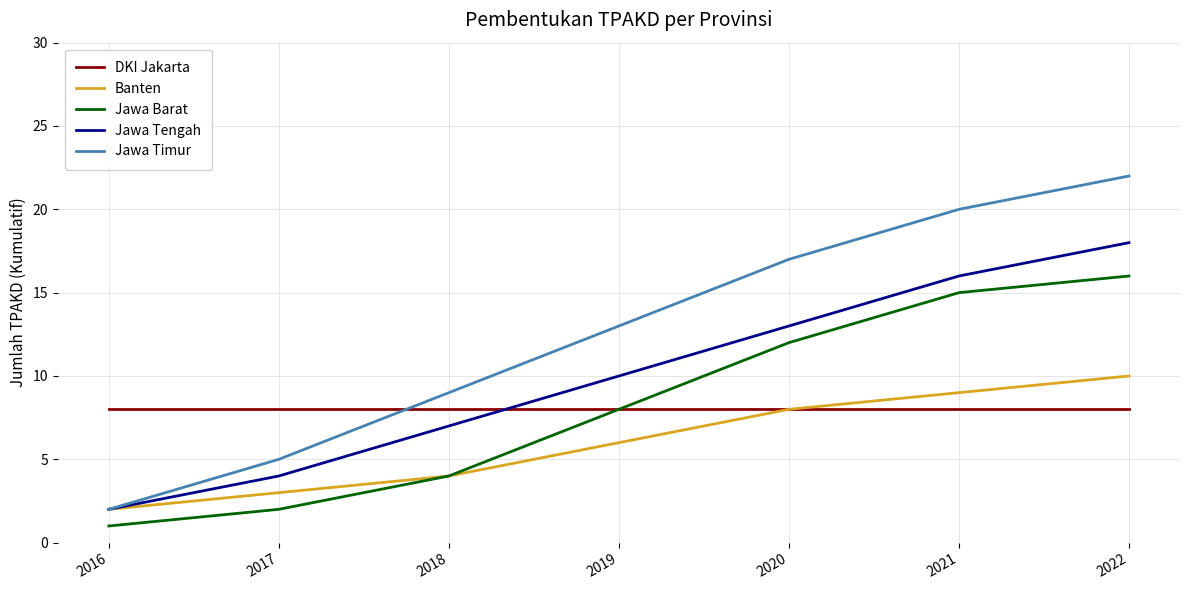

What is the difference between the Jawa Tengah values at 2021 and 2018?

9